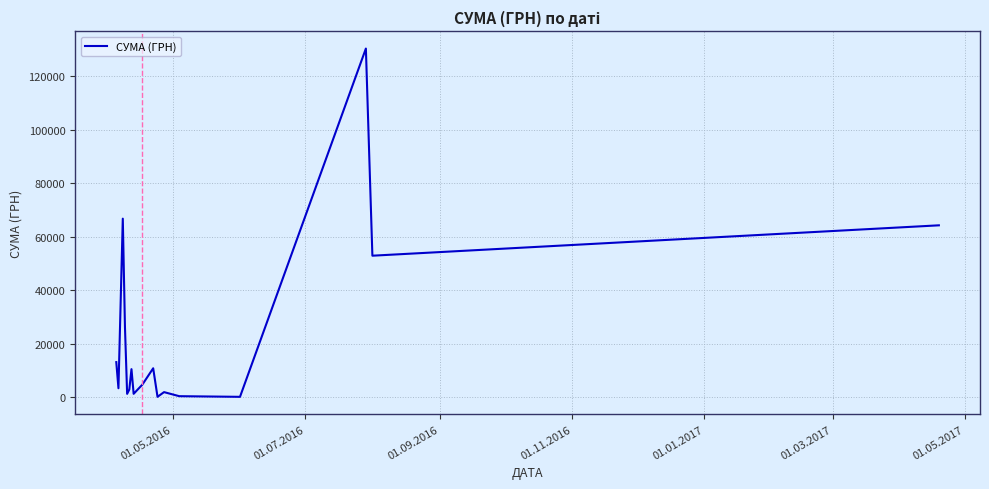

What is the greatest value displayed?

130379.7